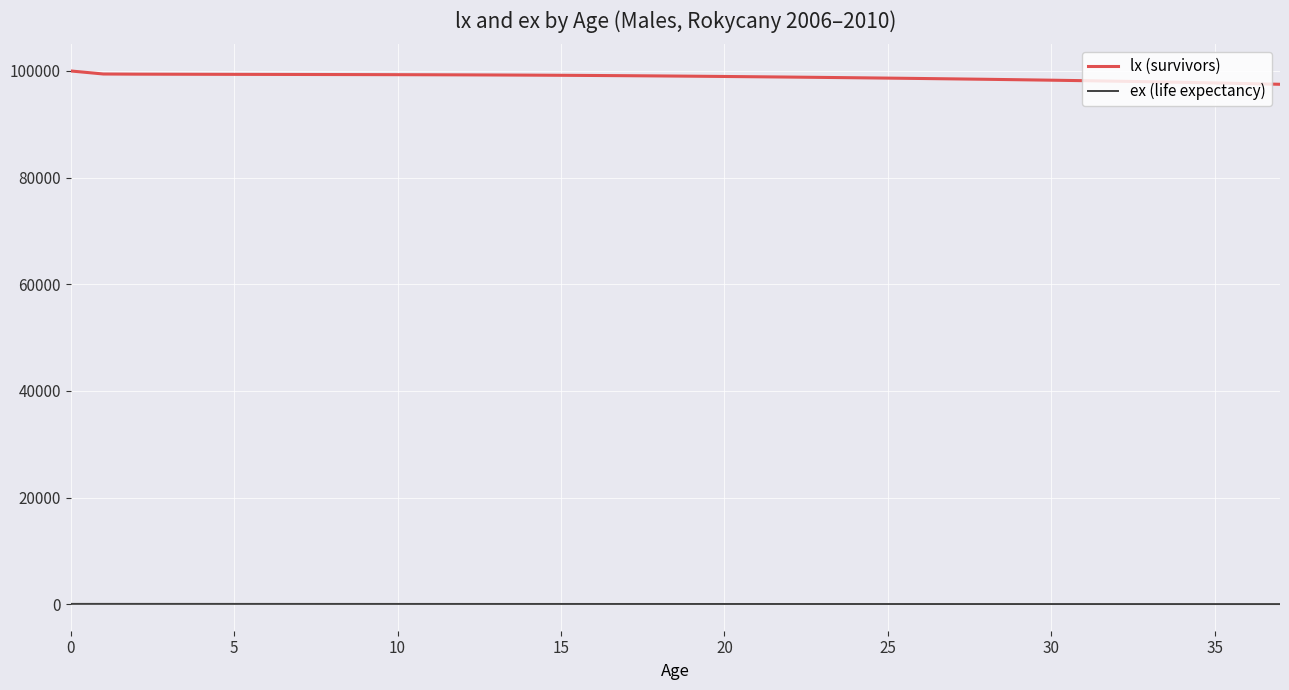

What is the difference between the maximum and minimum values in the lx (survivors) series?

2497.9